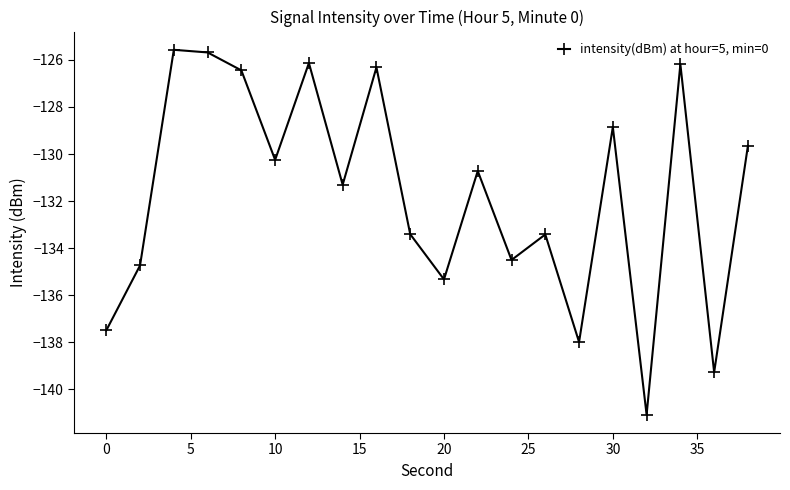

How many interior local valleys (lower than both neighbors) does the data have?

7